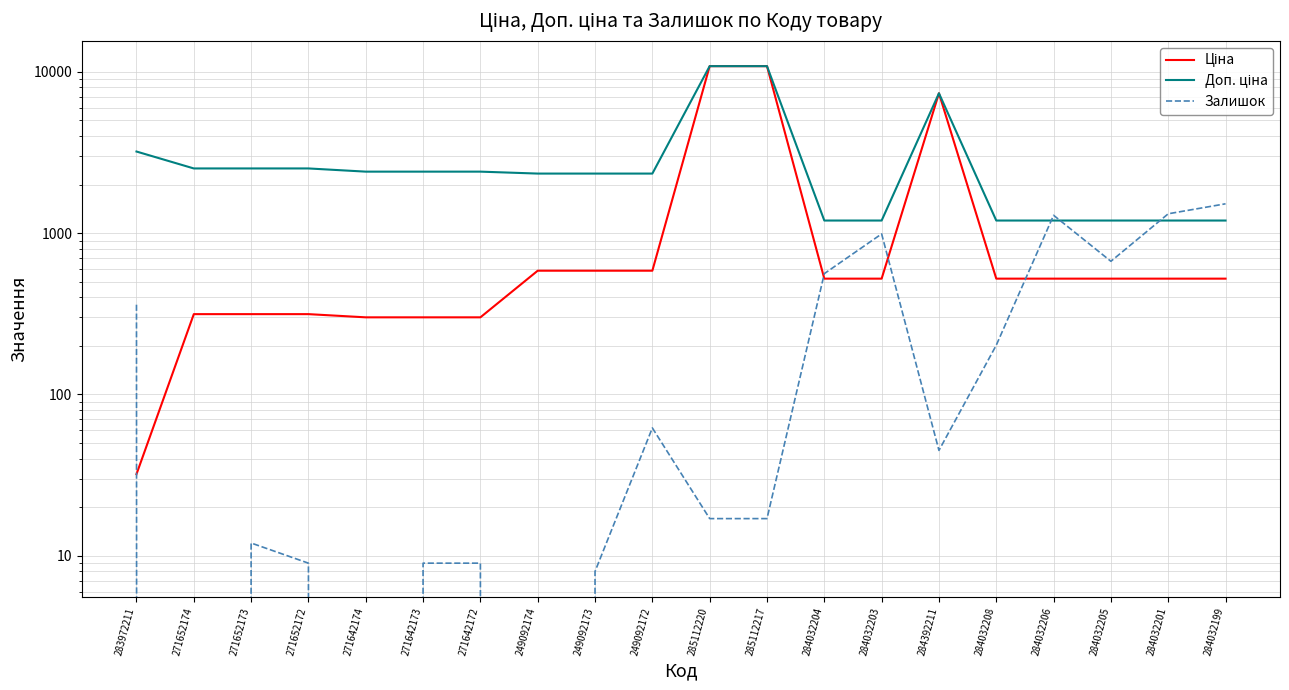

What is the label of the 15th point from the right?

271642173